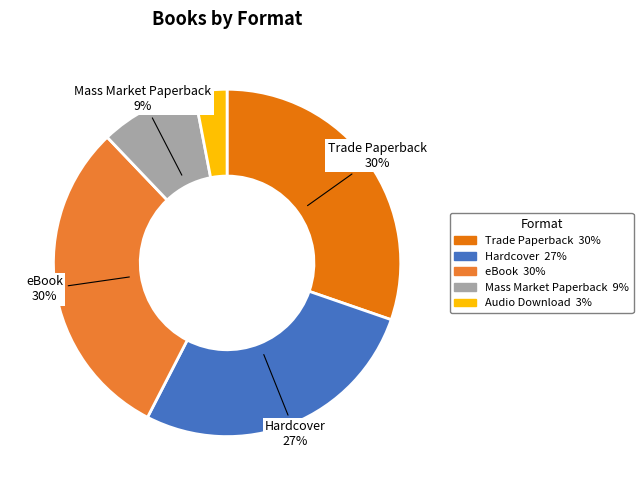

Does Hardcover account for over 50% of the chart?

No